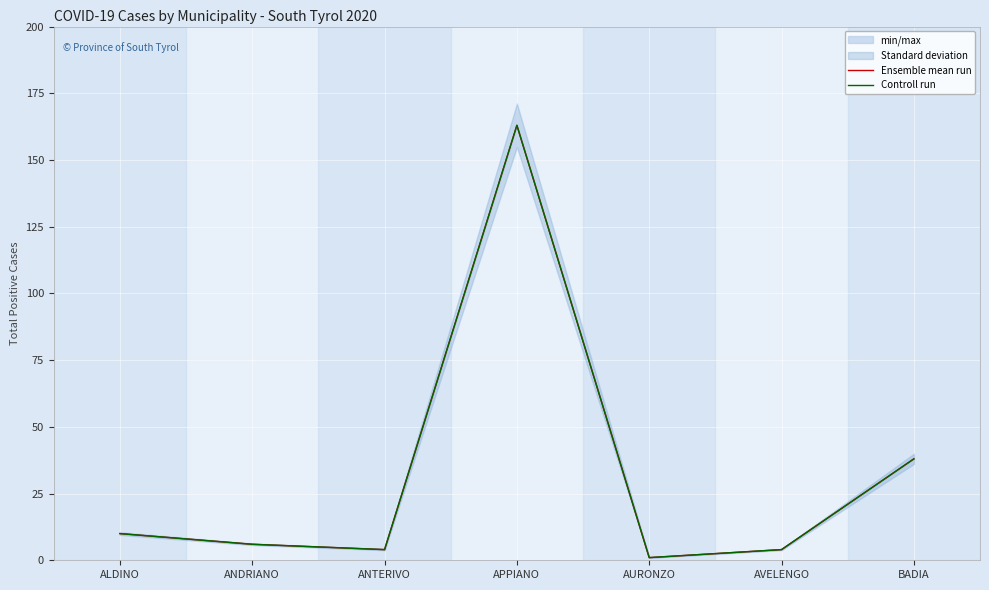

What is the label of the 7th point from the right?

ALDINO